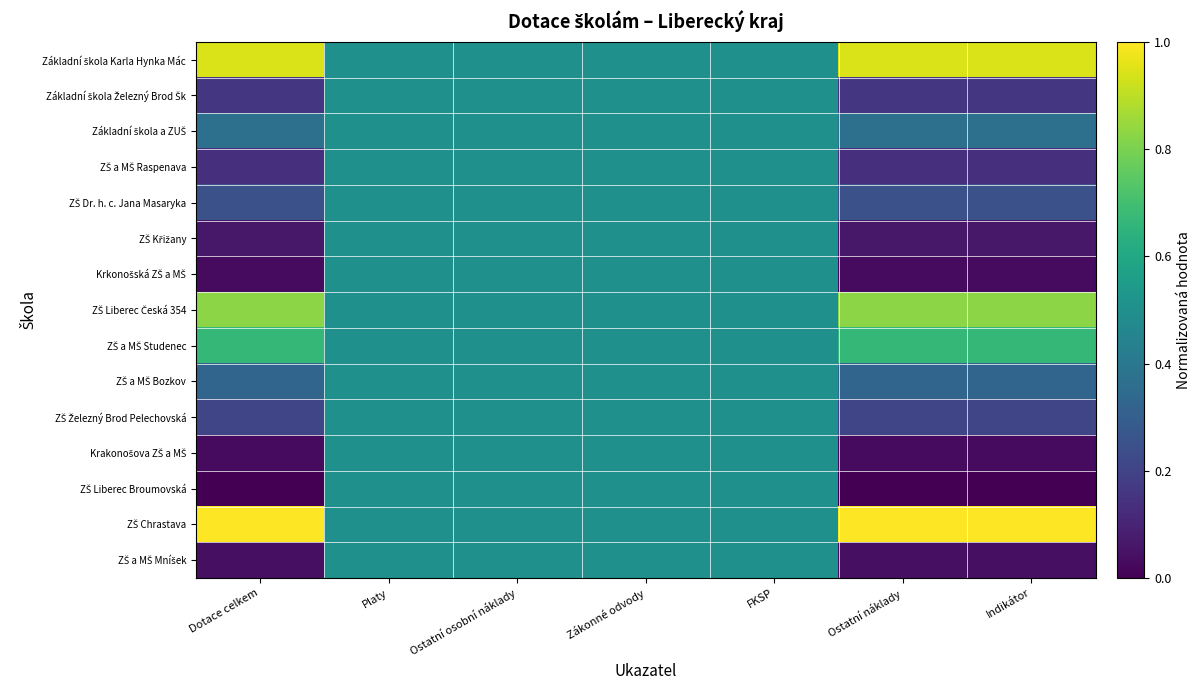

List the series in order of their peak value, highest first.

ZŠ Chrastava, Základní škola Karla Hynka Mác, ZŠ Liberec Česká 354, ZŠ a MŠ Studenec, Základní škola Železný Brod Šk, Základní škola a ZUŠ, ZŠ a MŠ Raspenava, ZŠ Dr. h. c. Jana Masaryka, ZŠ Křižany, Krkonošská ZŠ a MŠ, ZŠ a MŠ Bozkov, ZŠ Železný Brod Pelechovská, Krakonošova ZŠ a MŠ, ZŠ Liberec Broumovská, ZŠ a MŠ Mníšek